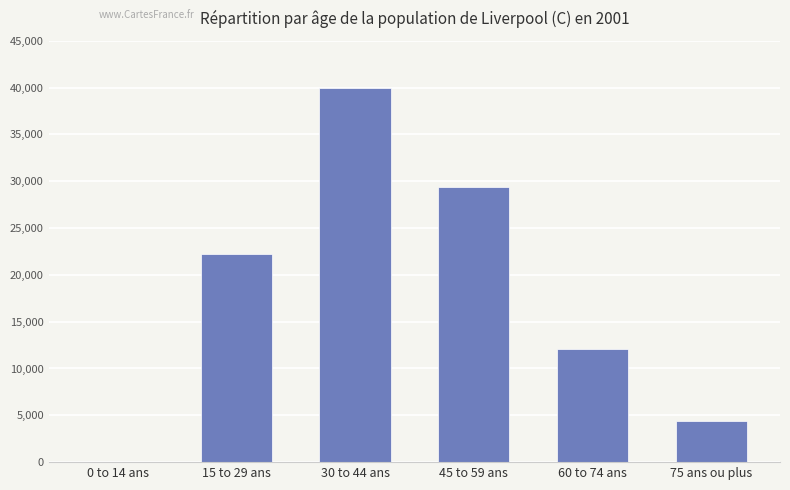

How many distinct data groups are displayed?

1